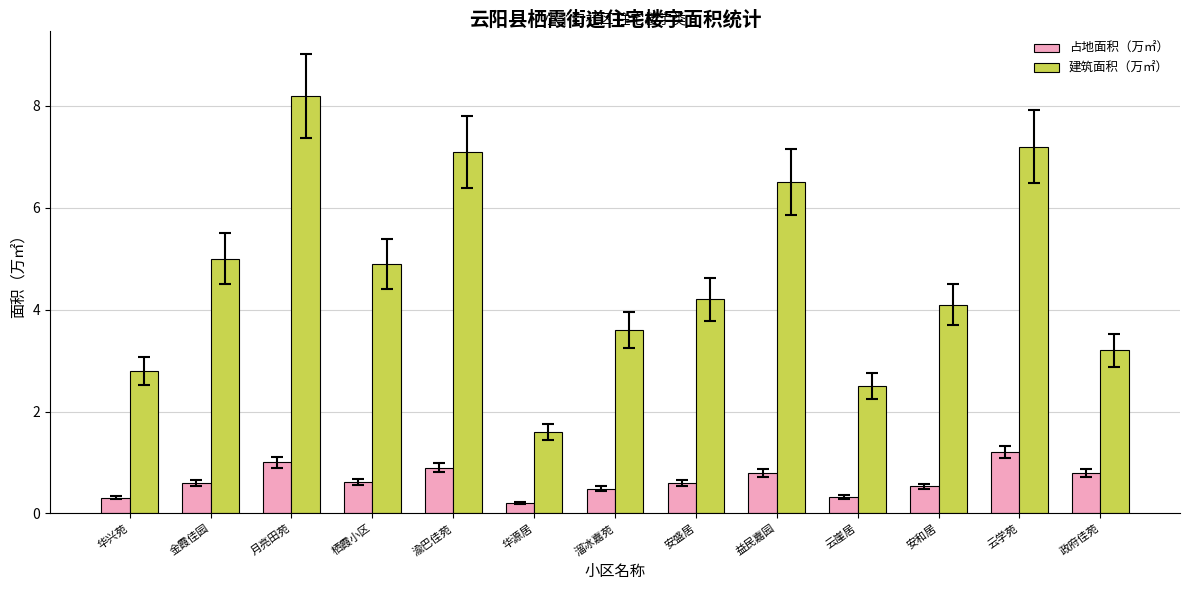

What is the difference between the maximum and minimum values in the 建筑面积（万㎡） series?

6.6